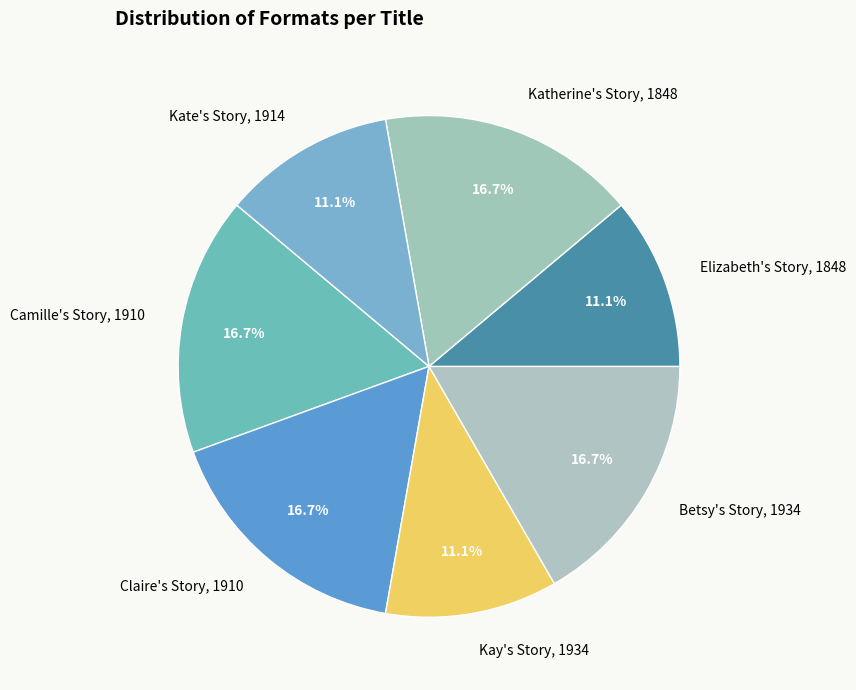

To the nearest percent, what is the combined percentage of Camille's Story, 1910 and Kate's Story, 1914?

28%